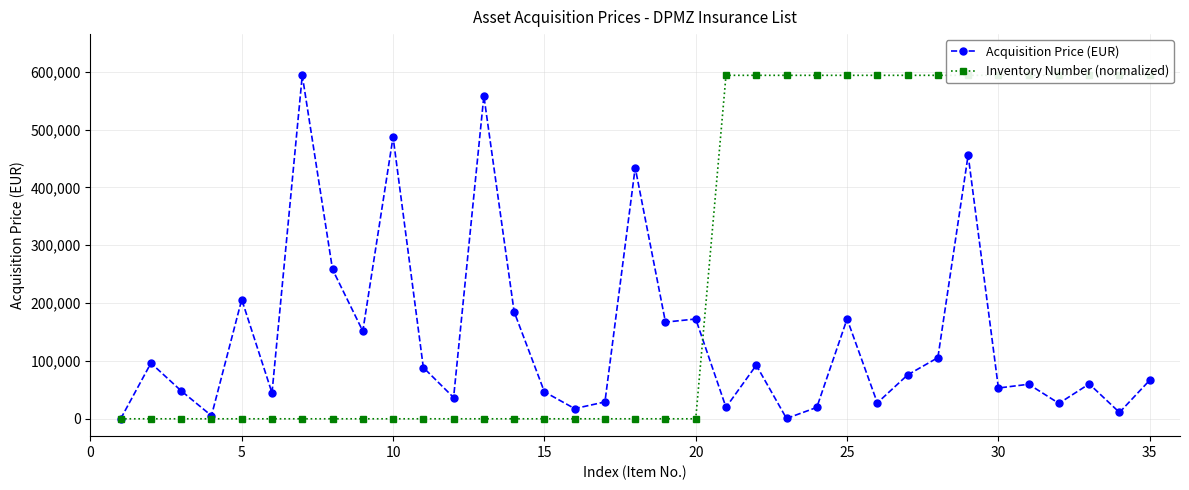

What is the difference between the second highest and second lowest values in the Inventory Number (normalized) series?

593788.9